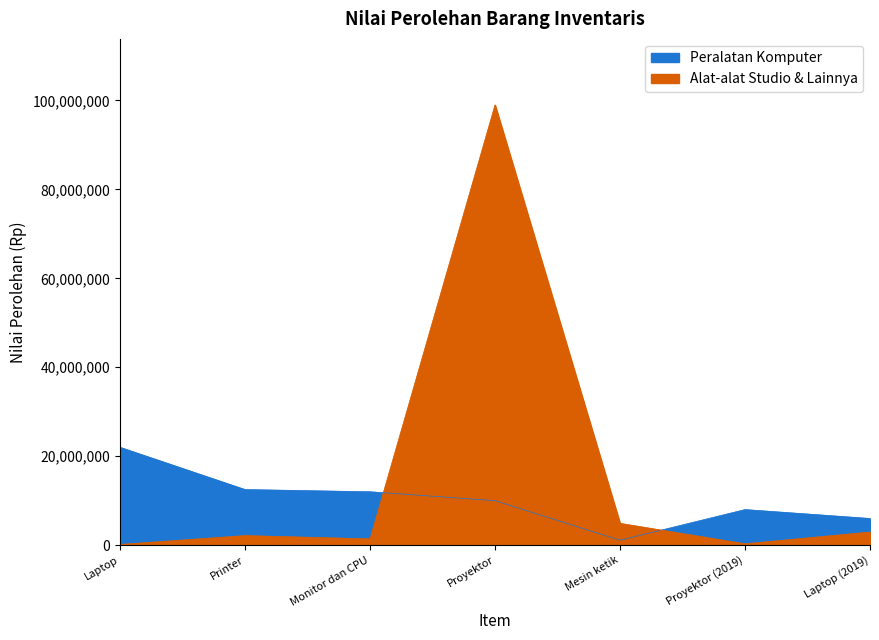

At which category is the sum across all series the highest?

Proyektor